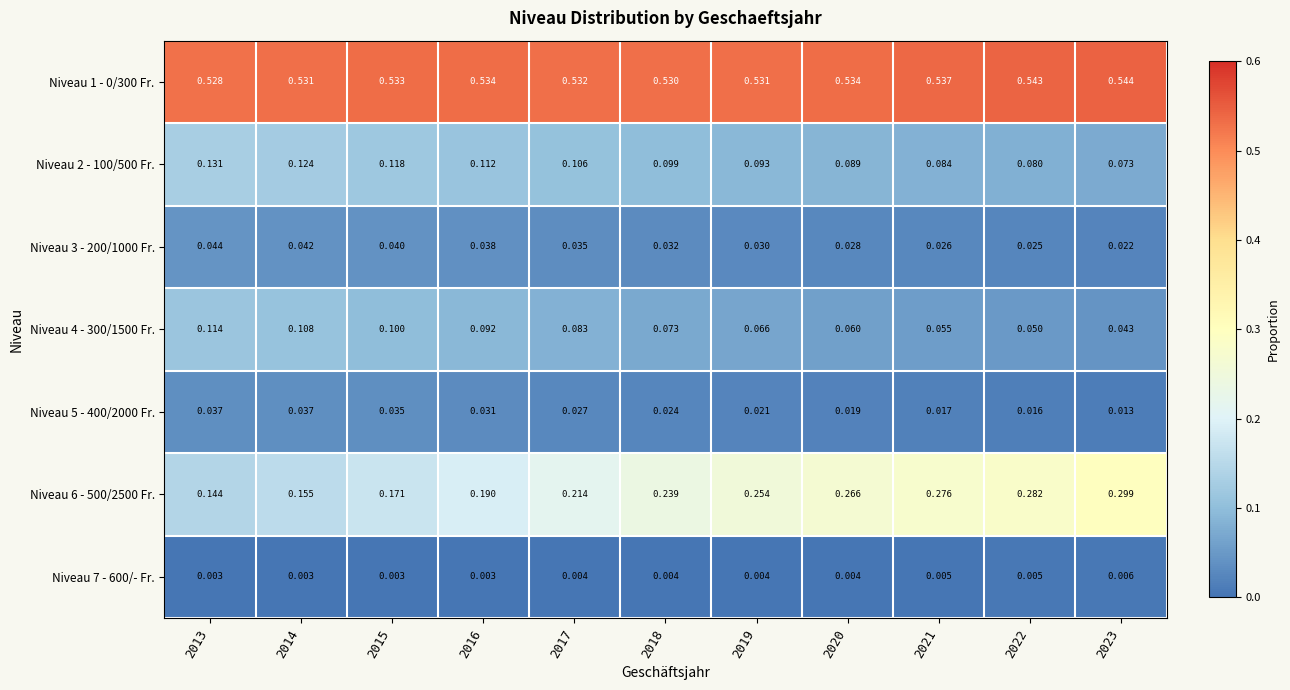

Is the value of Niveau 2 - 100/500 Fr. at 2014 greater than the value of Niveau 4 - 300/1500 Fr. at 2022?

Yes